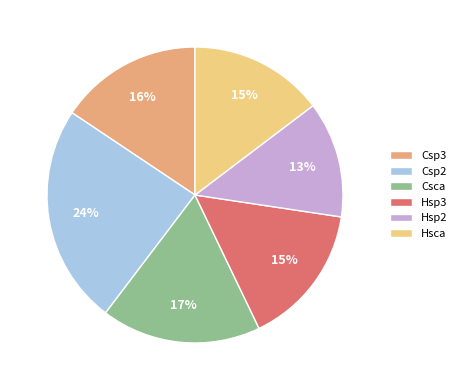

Which has a higher value, Csca or Csp3?

Csca